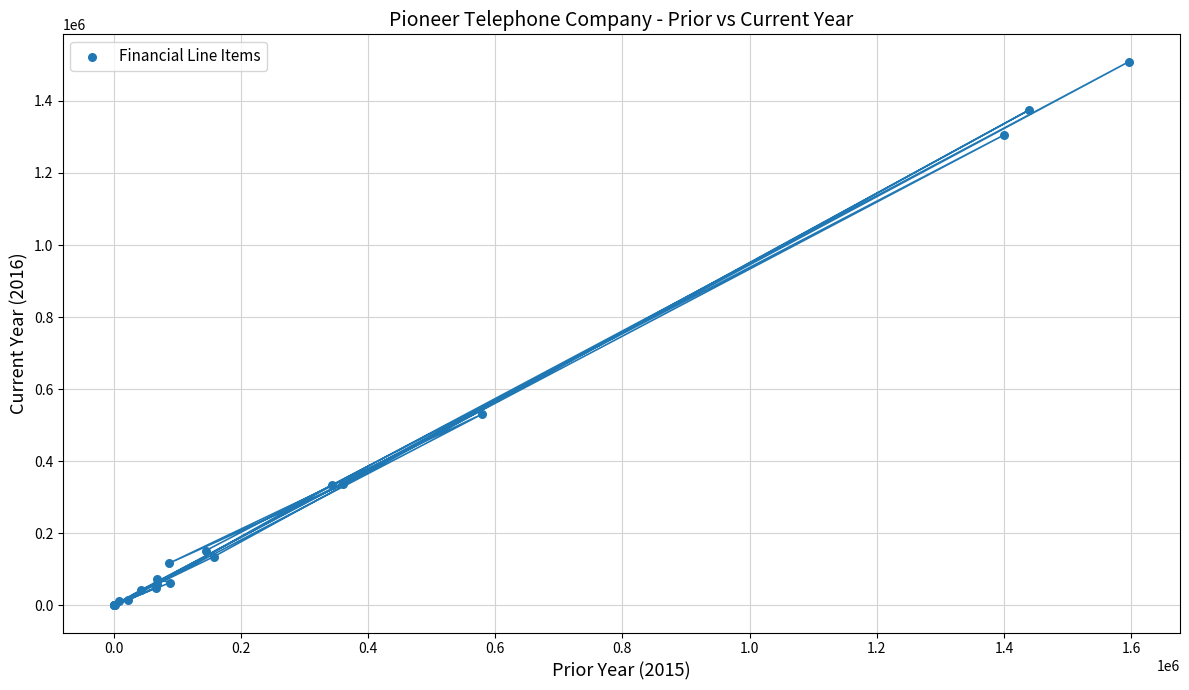

What Y value in the scatter plot is closest to 754490?

530681